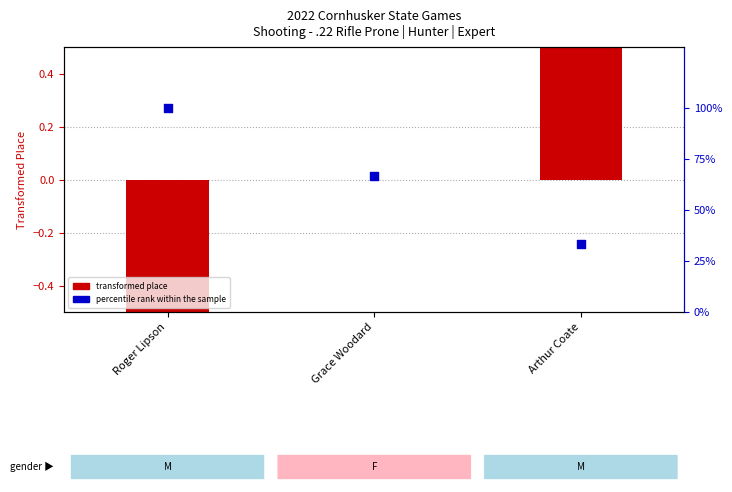

Which series has the largest total across all categories?

percentile rank within the sample